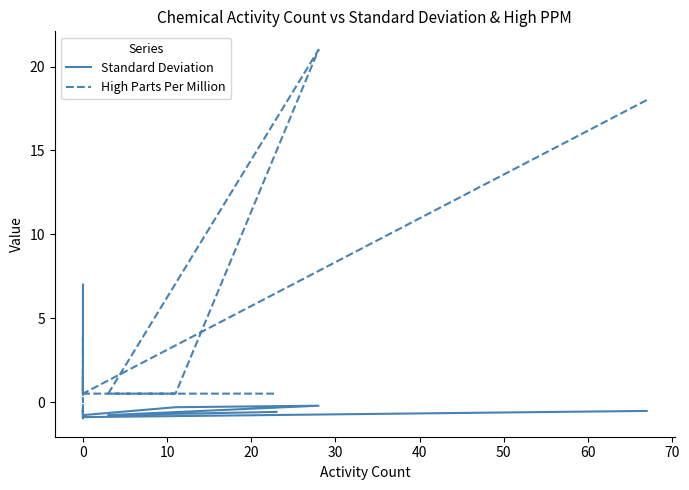

Which series has the largest range (max minus min)?

High Parts Per Million